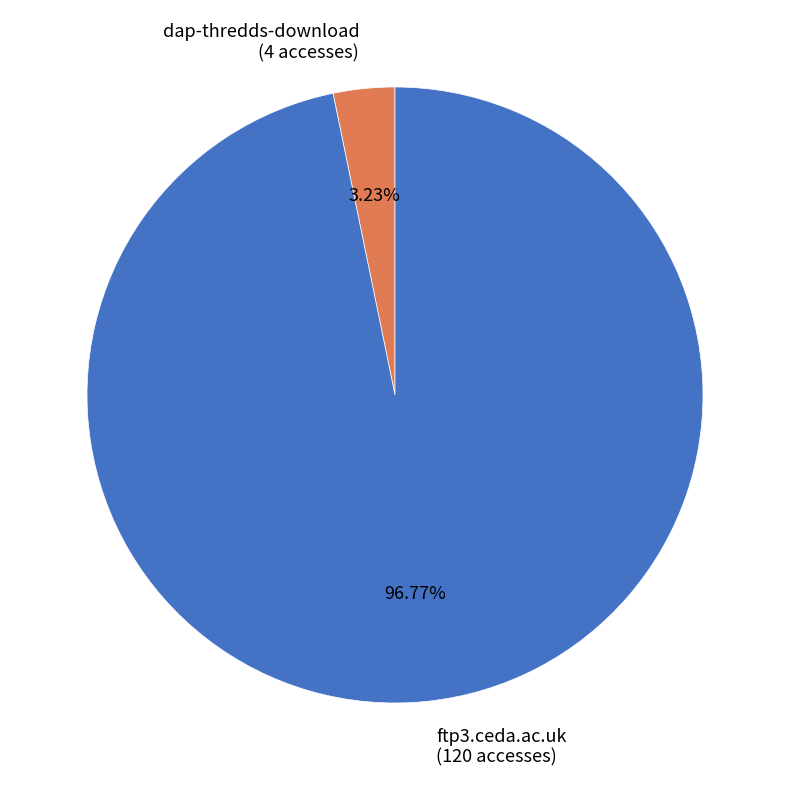

Is it true that dap-thredds-download is 3% of the pie?

True